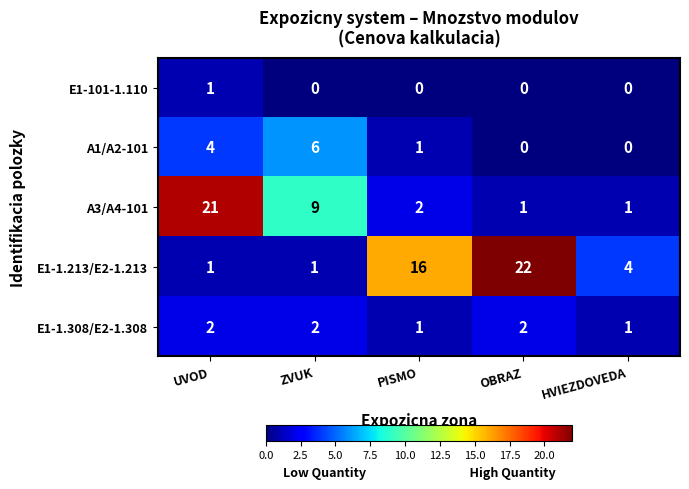

Rank the series by their maximum value, from highest to lowest.

E1-1.213/E2-1.213, A3/A4-101, A1/A2-101, E1-1.308/E2-1.308, E1-101-1.110